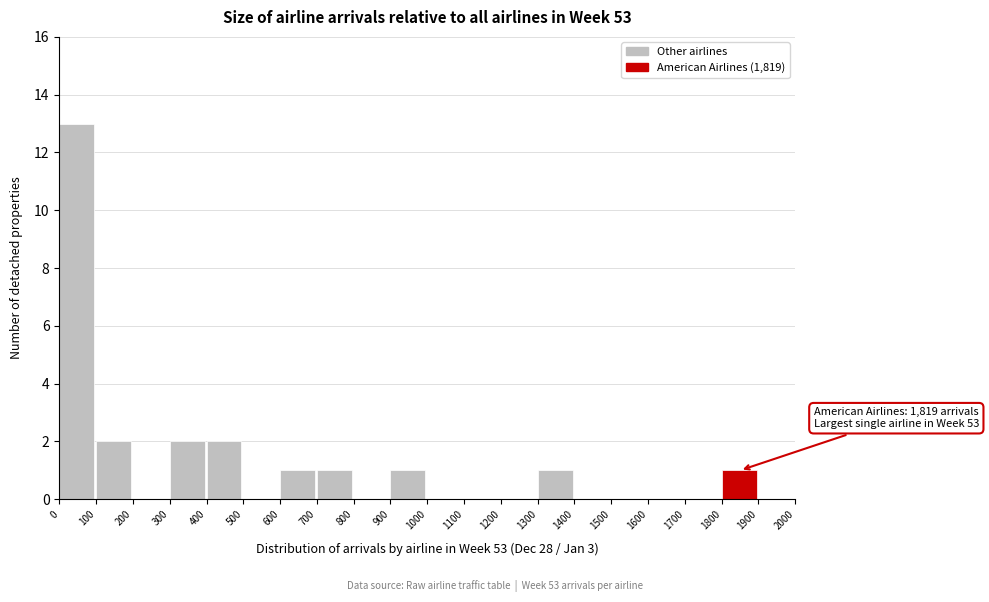

Which range on the x-axis has the tallest bar?

0 to 100